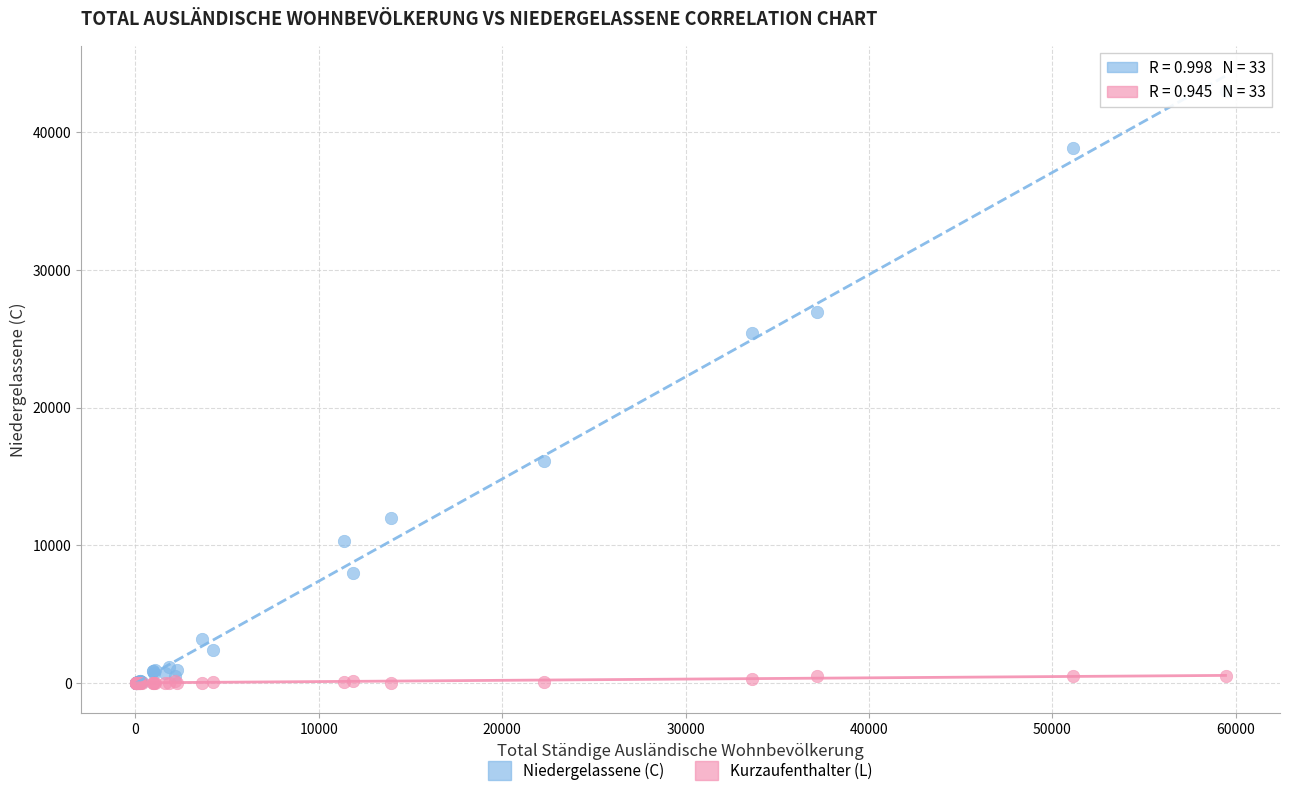

Across all series, what Y value is closest to 21502?

25442